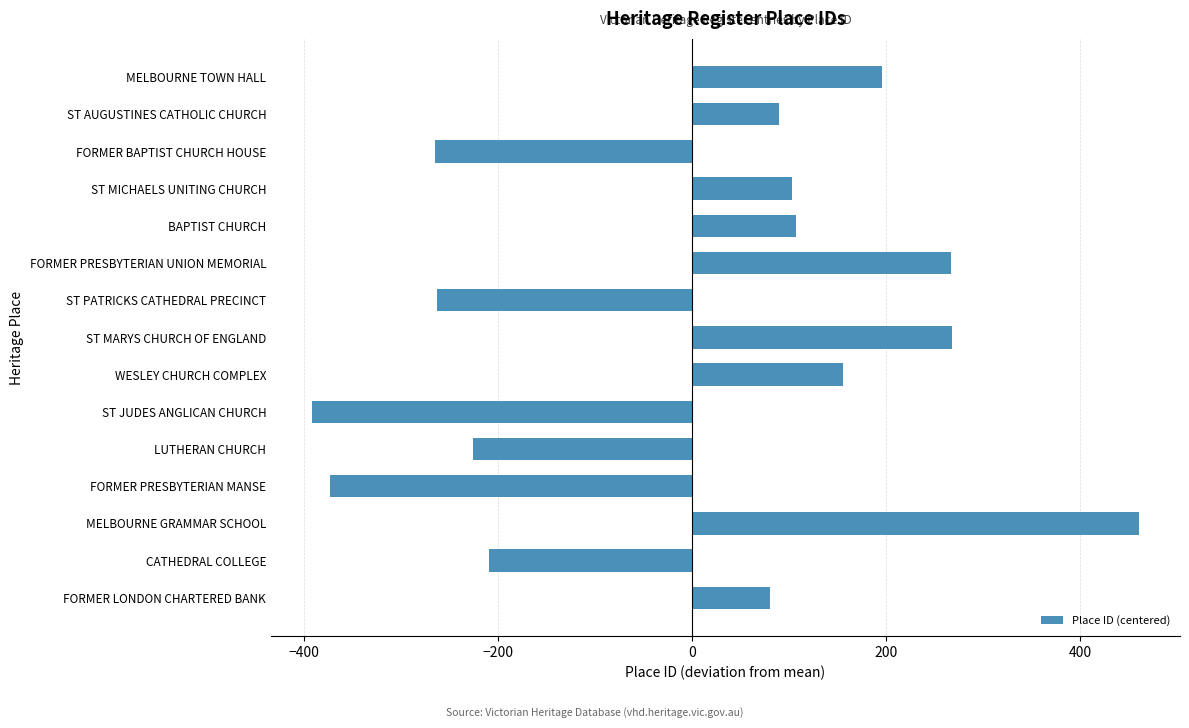

Approximately how many times larger is the value at FORMER LONDON CHARTERED BANK compared to ST MARYS CHURCH OF ENGLAND?

0.3